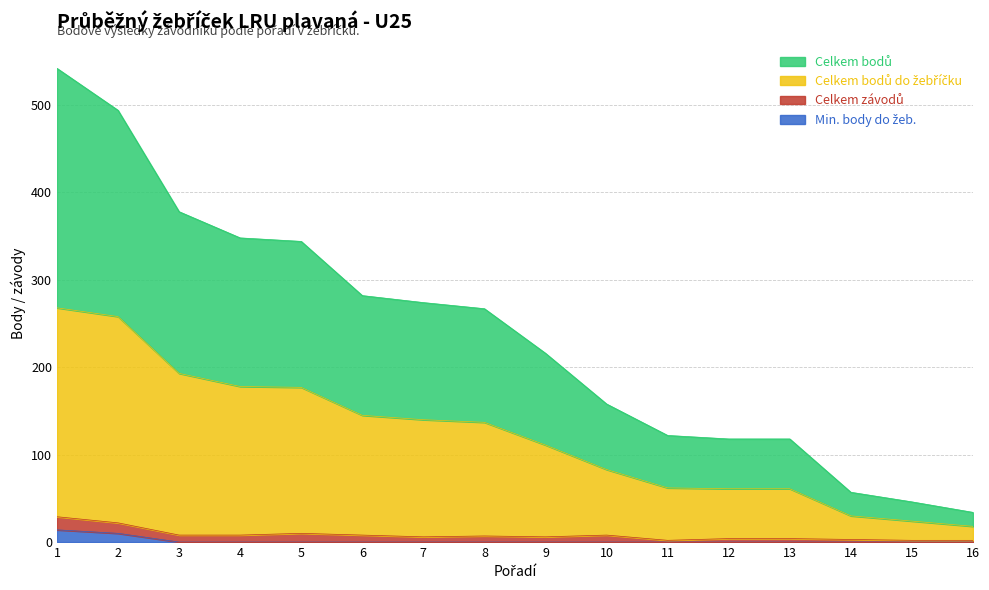

True or false: Celkem bodů do žebříčku and Min. body do žeb. cross at least once.

False